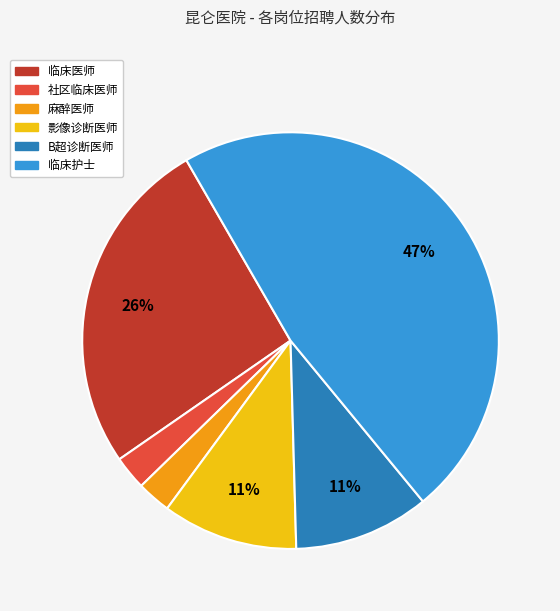

Count the number of slices in the pie.

6